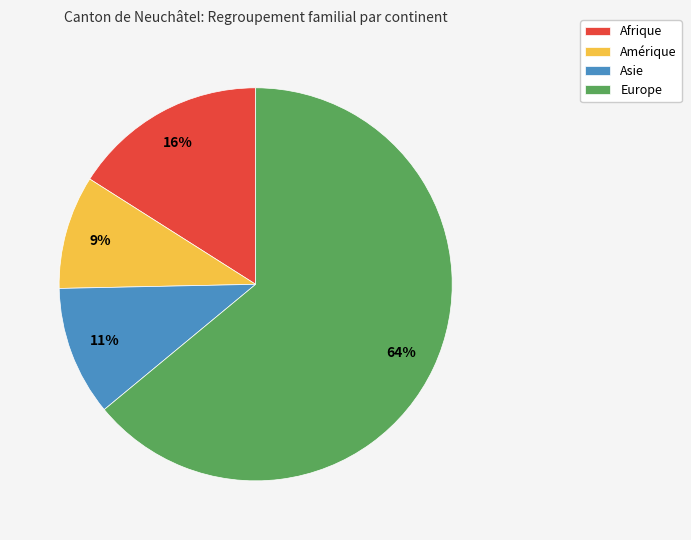

To the nearest percent, what is the average slice percentage?

25%